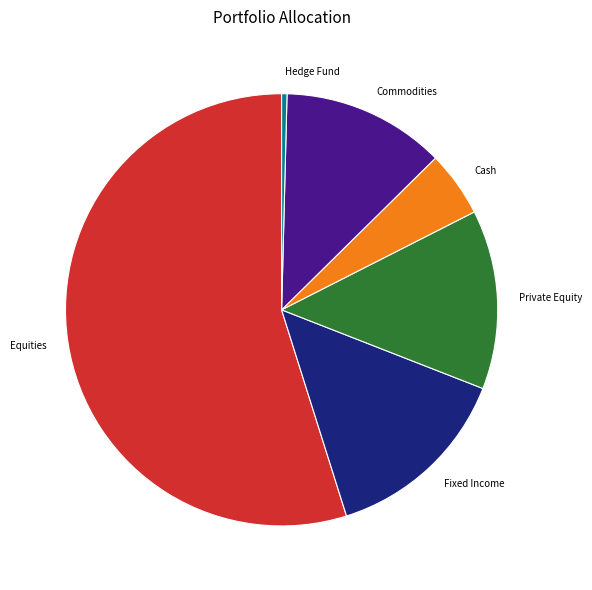

Combined, do Fixed Income and Equities account for over 50%?

Yes